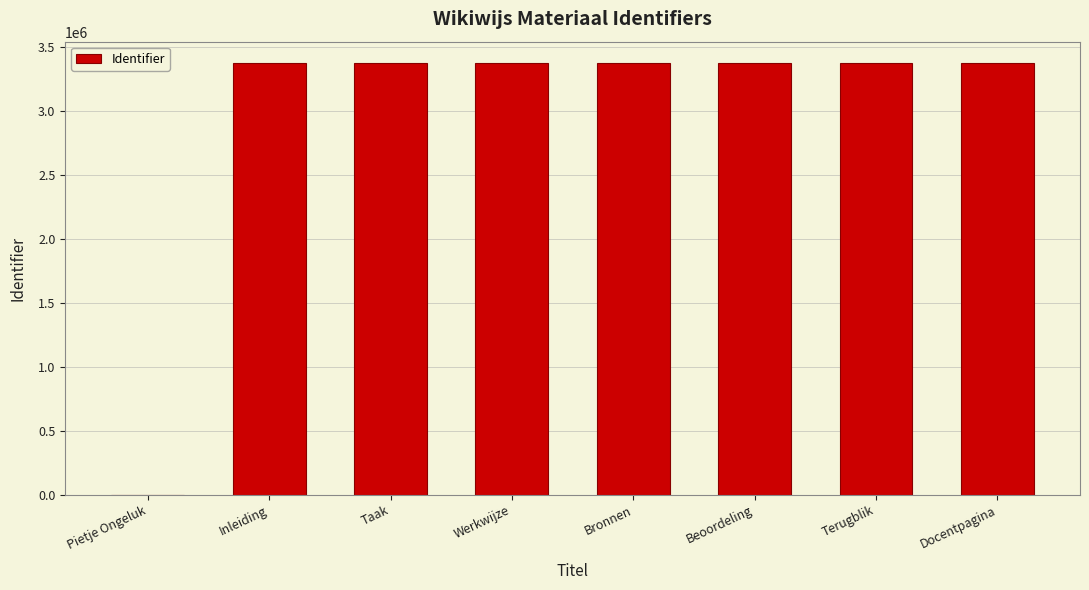

What is the maximum value shown in the chart?

3375381